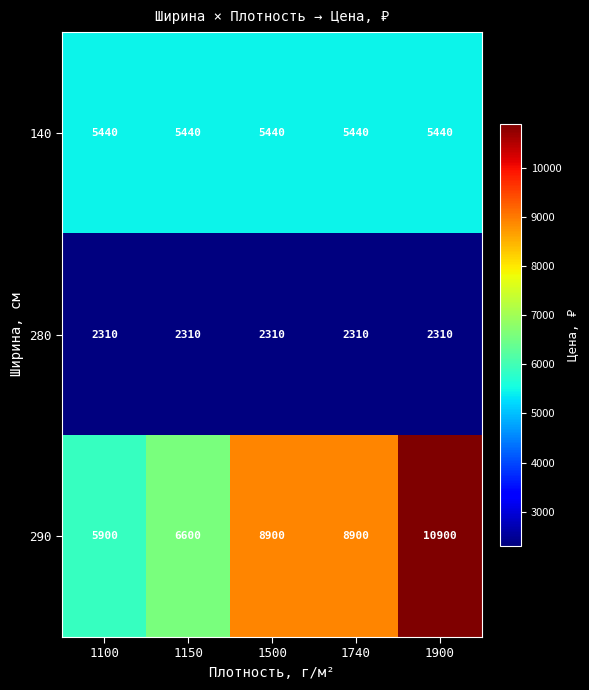

At which category is the sum across all series the highest?

1900